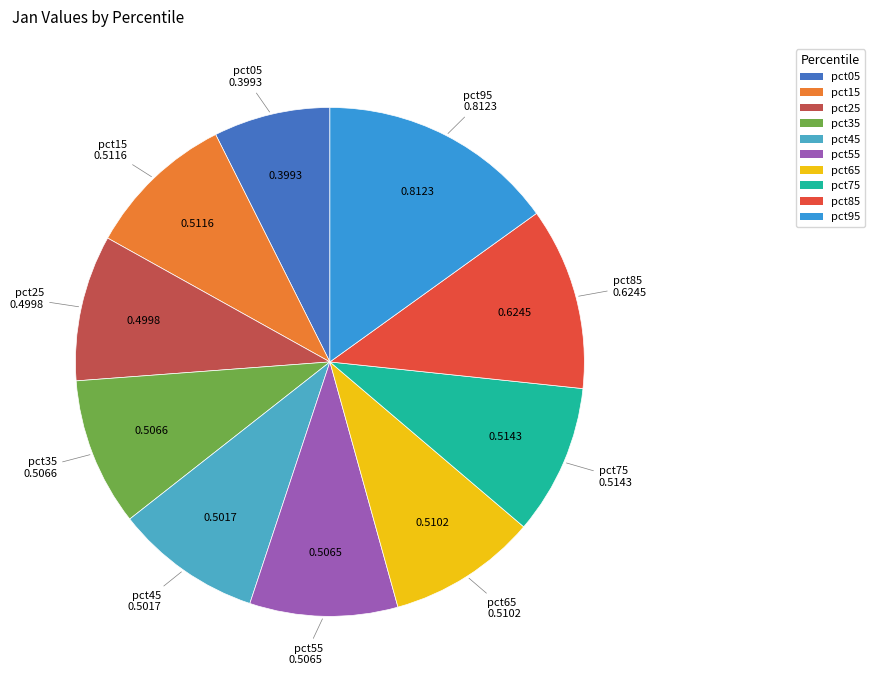

Which has a higher value, pct95 or pct35?

pct95